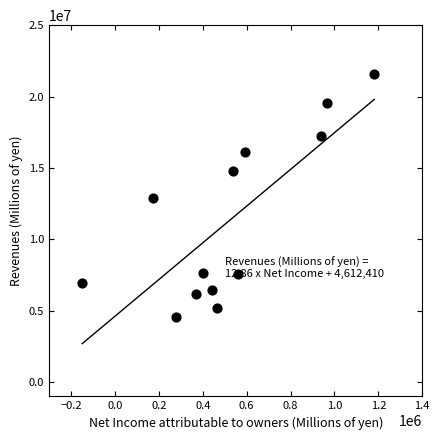

What is the range of Y values (max minus min)?

17031180